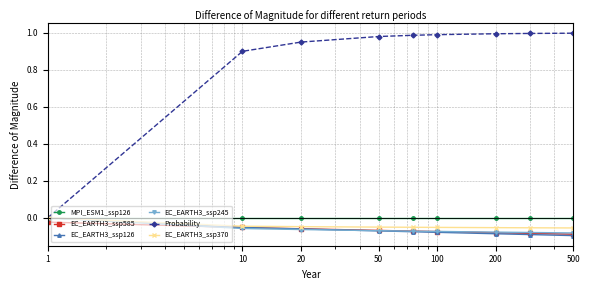

Does the chart have visible grid lines?

Yes